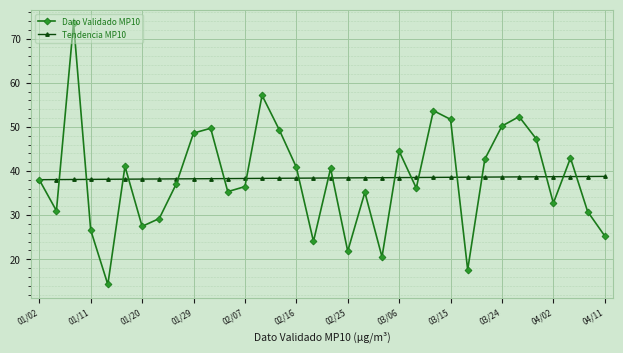

List the series in order of their peak value, highest first.

Dato Validado MP10, Tendencia MP10